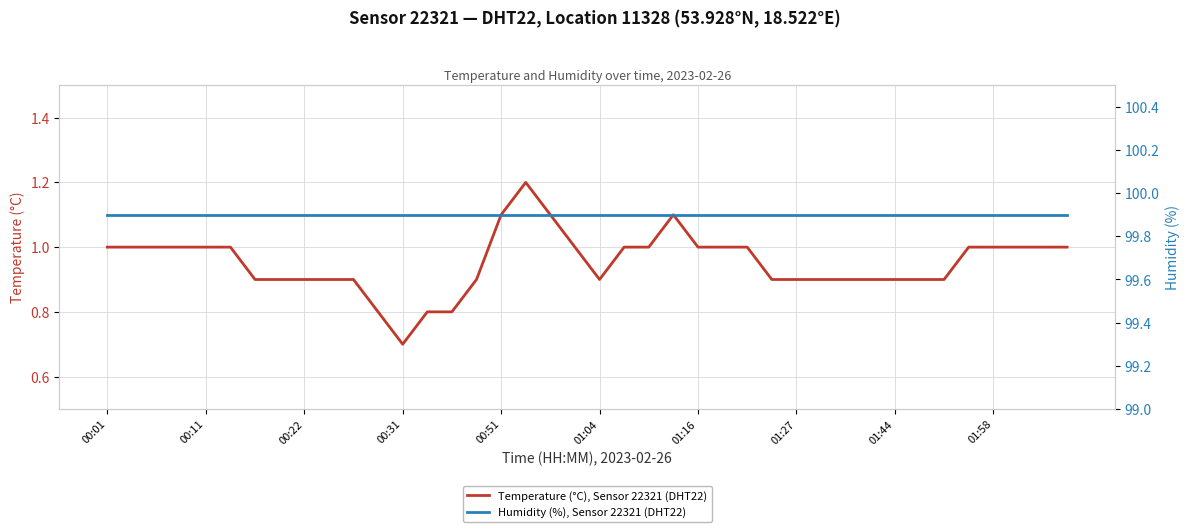

Read the Humidity (%), Sensor 22321 (DHT22) value at 33.

99.9